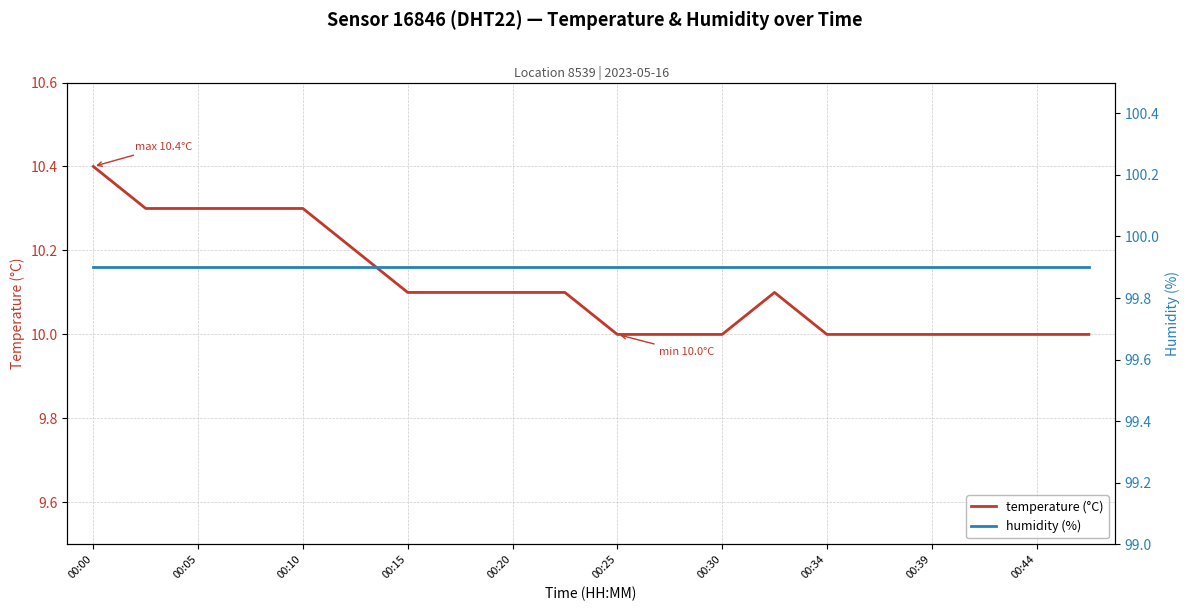

True or false: temperature (°C) and humidity (%) intersect in this chart.

False